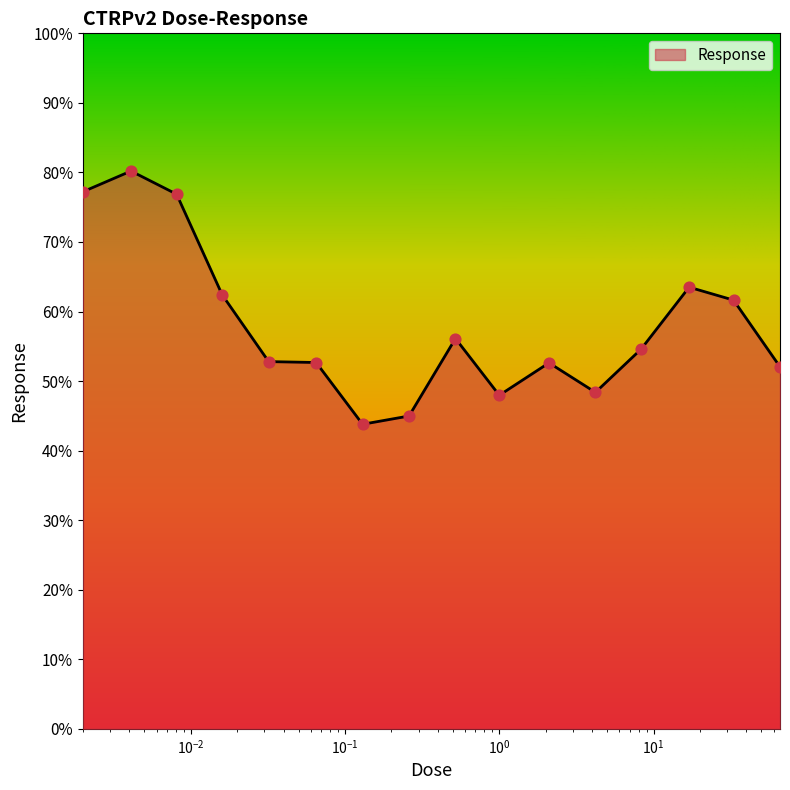

What is the maximum value shown in the chart?

80.2